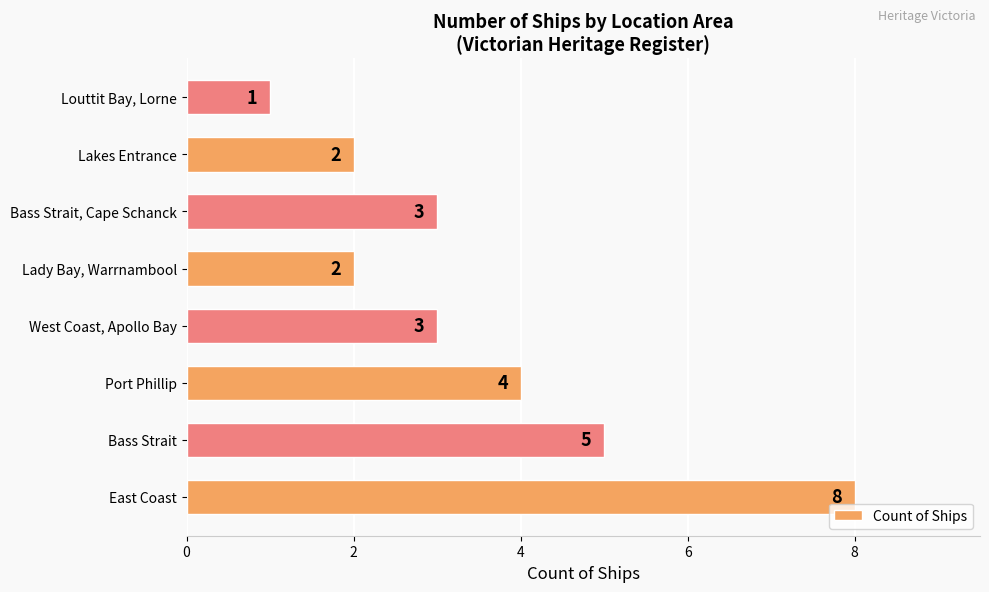

Approximately how many times larger is the value at Lady Bay, Warrnambool compared to Bass Strait, Cape Schanck?

0.7